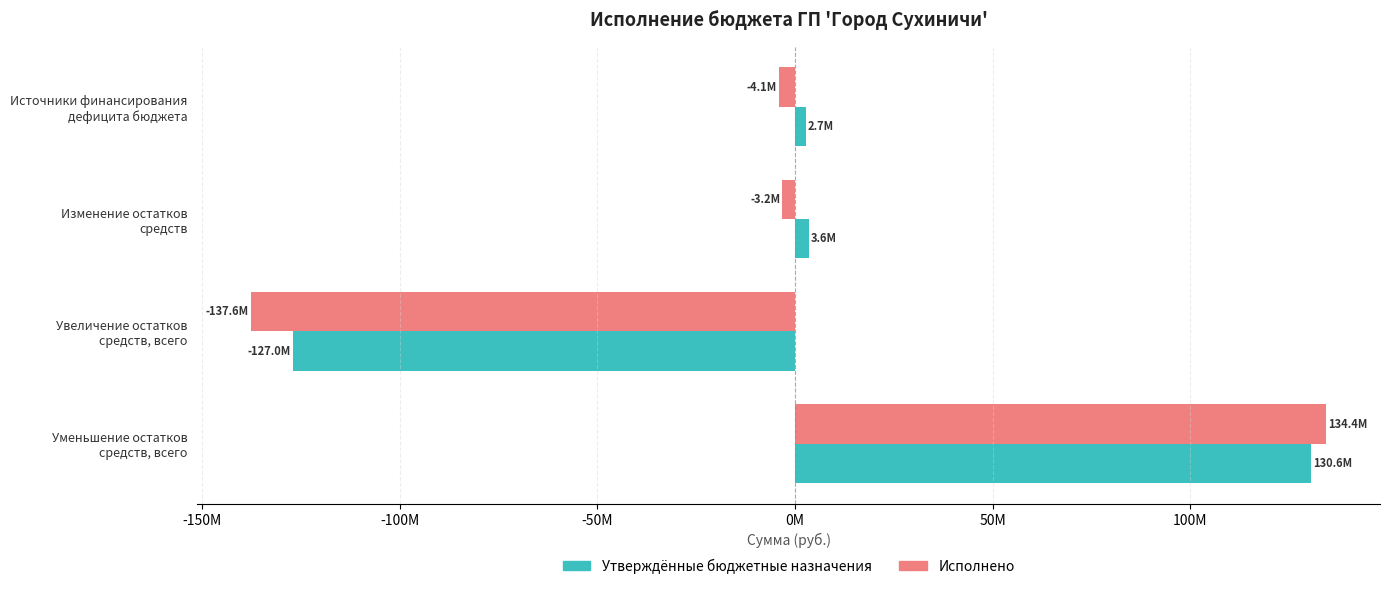

What are all the series names shown in the legend?

Утверждённые бюджетные назначения, Исполнено